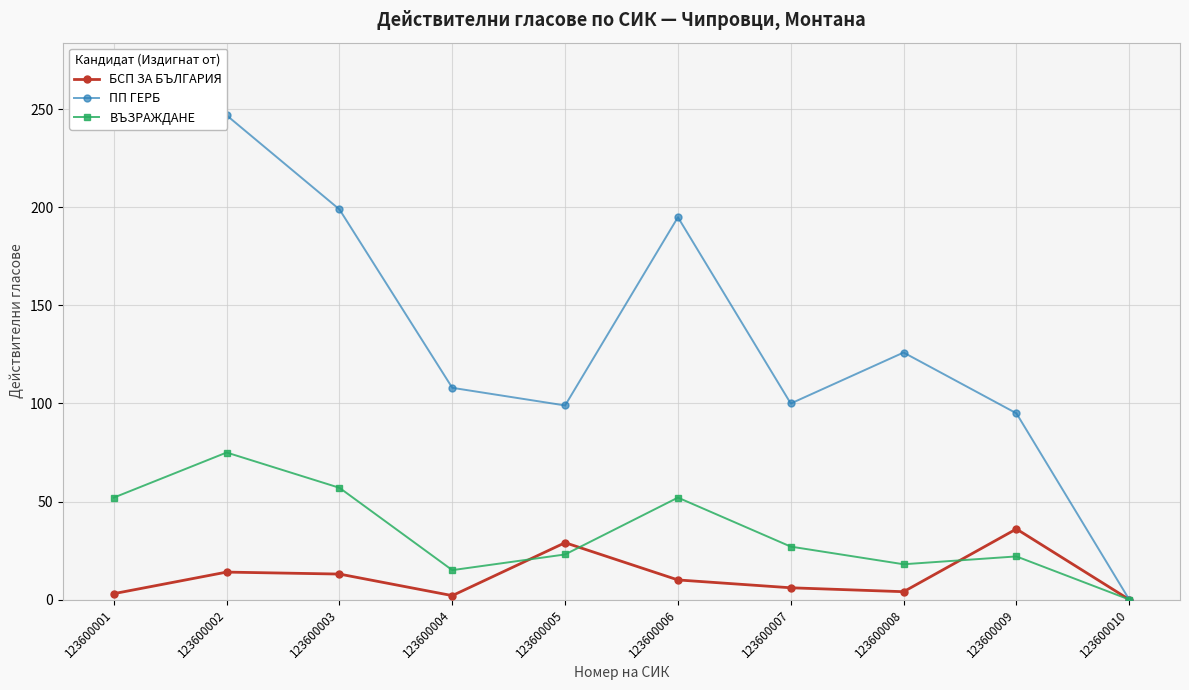

True or false: ПП ГЕРБ has a value of 175 at 123600005.

False